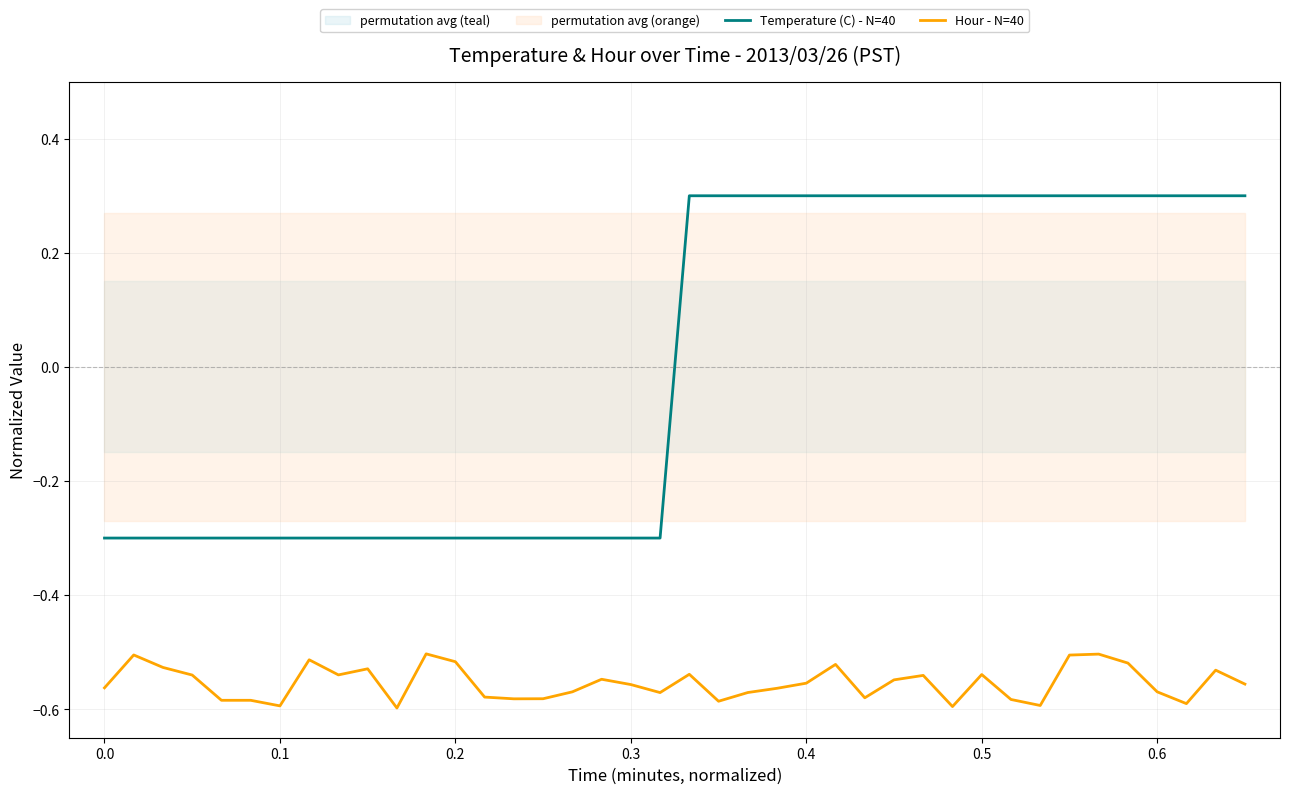

Is this an area chart (filled region under the line)?

No